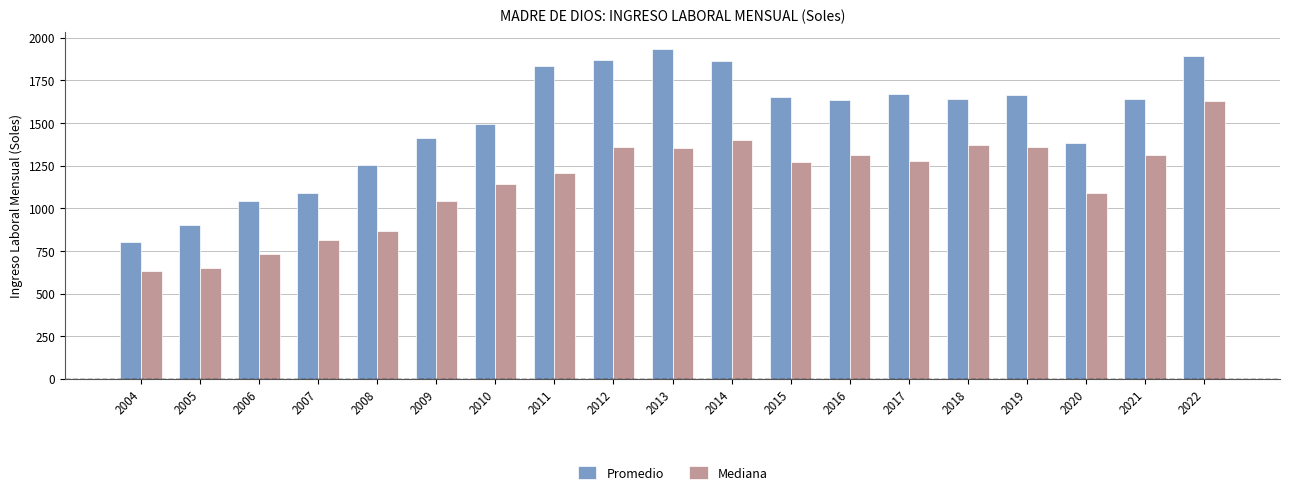

Rank the series by their average value, from highest to lowest.

Promedio, Mediana